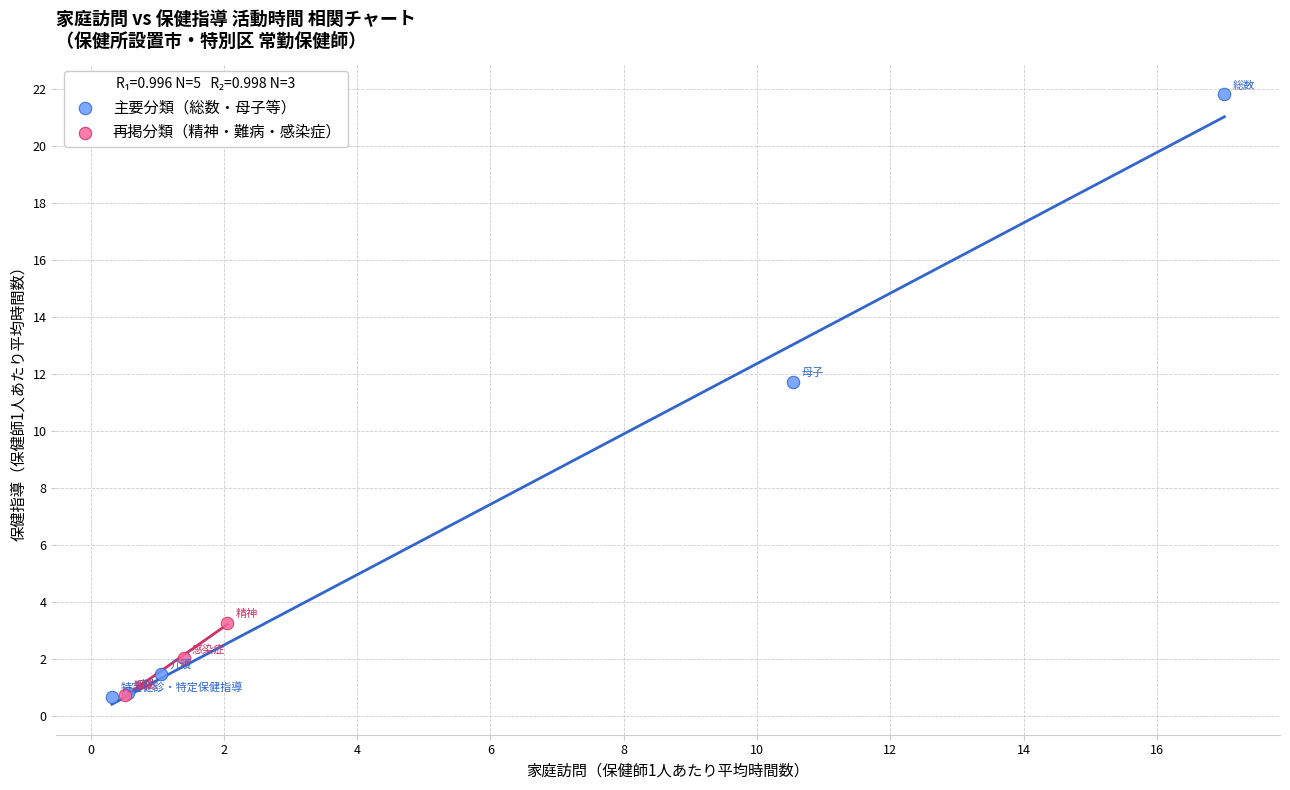

Which series contains the highest Y value?

主要分類（総数・母子等）